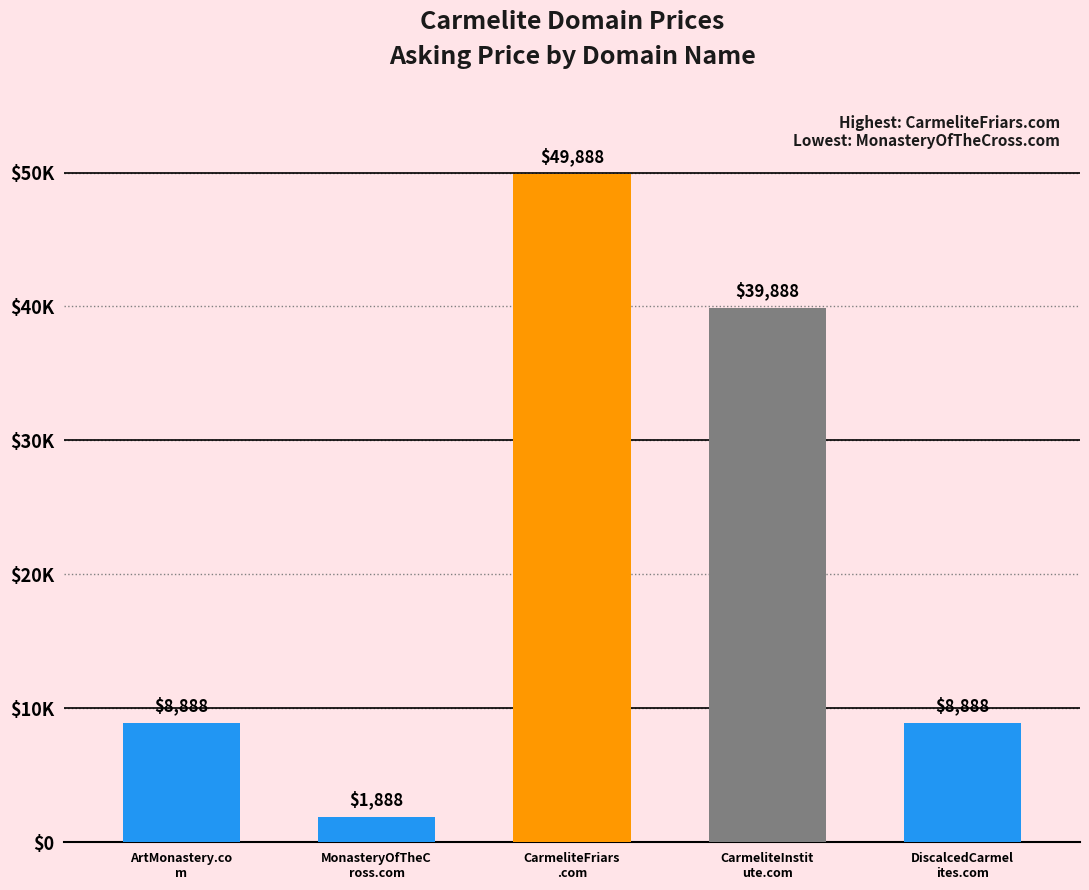

Are the bars horizontal?

No